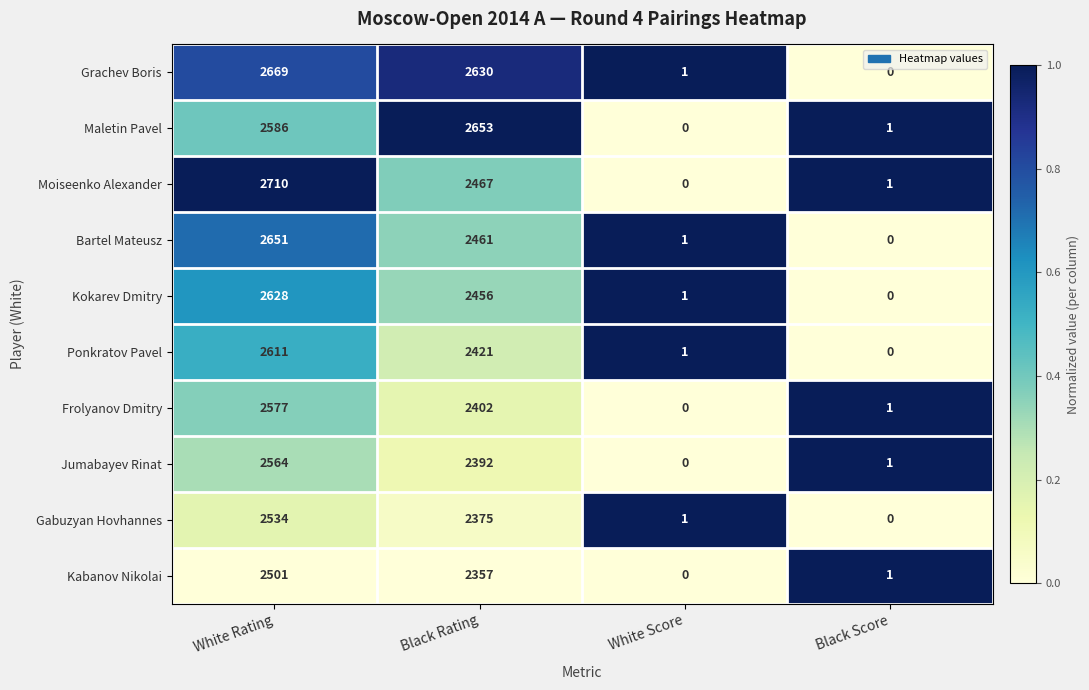

The Moiseenko Alexander series shows 2710 at White Rating. True or false?

True